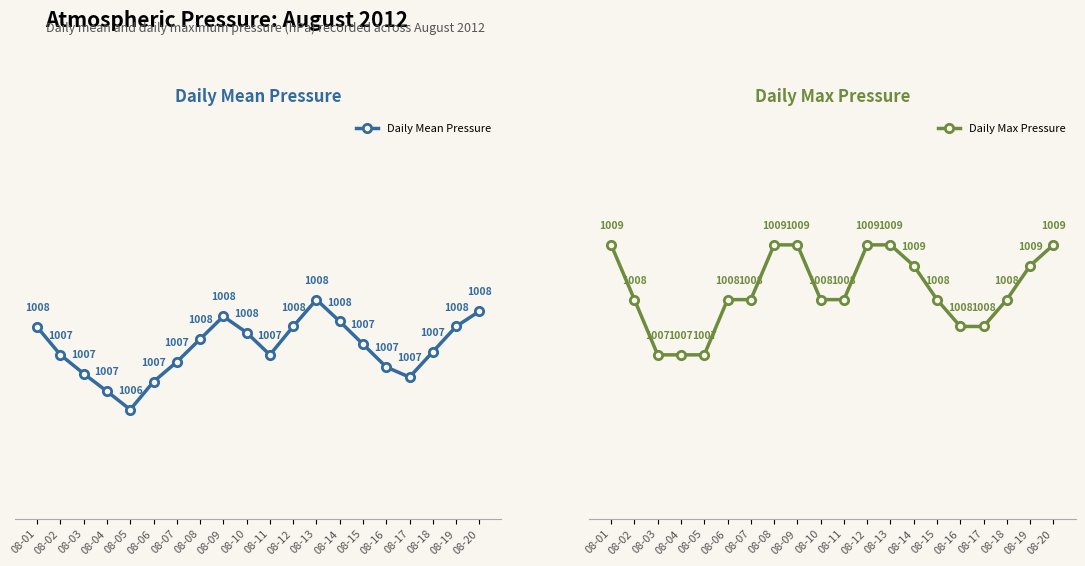

What is the greatest value displayed?

1009.4